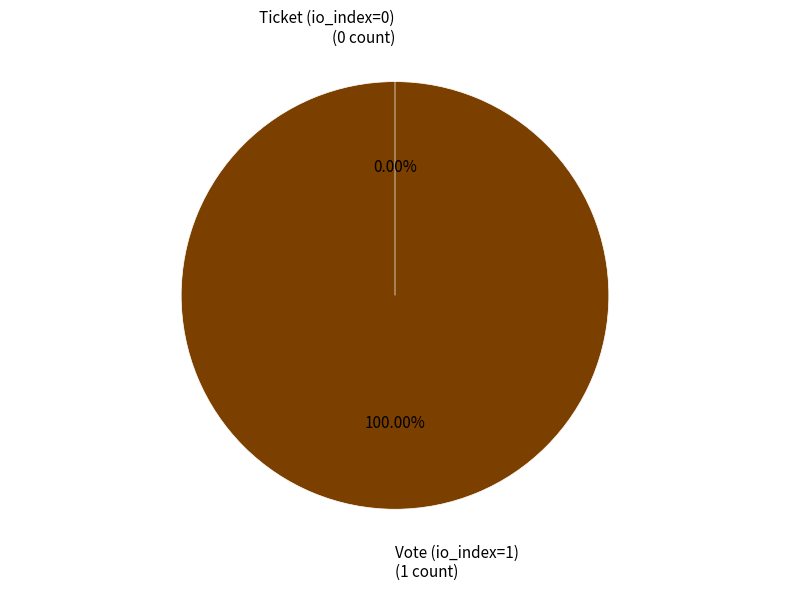

What is the smallest slice in the pie chart?

Ticket (io_index=0)